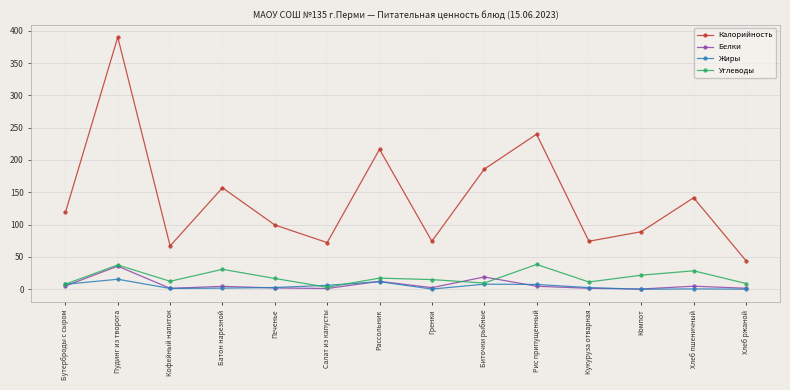

Which series has the largest range (max minus min)?

Калорийность